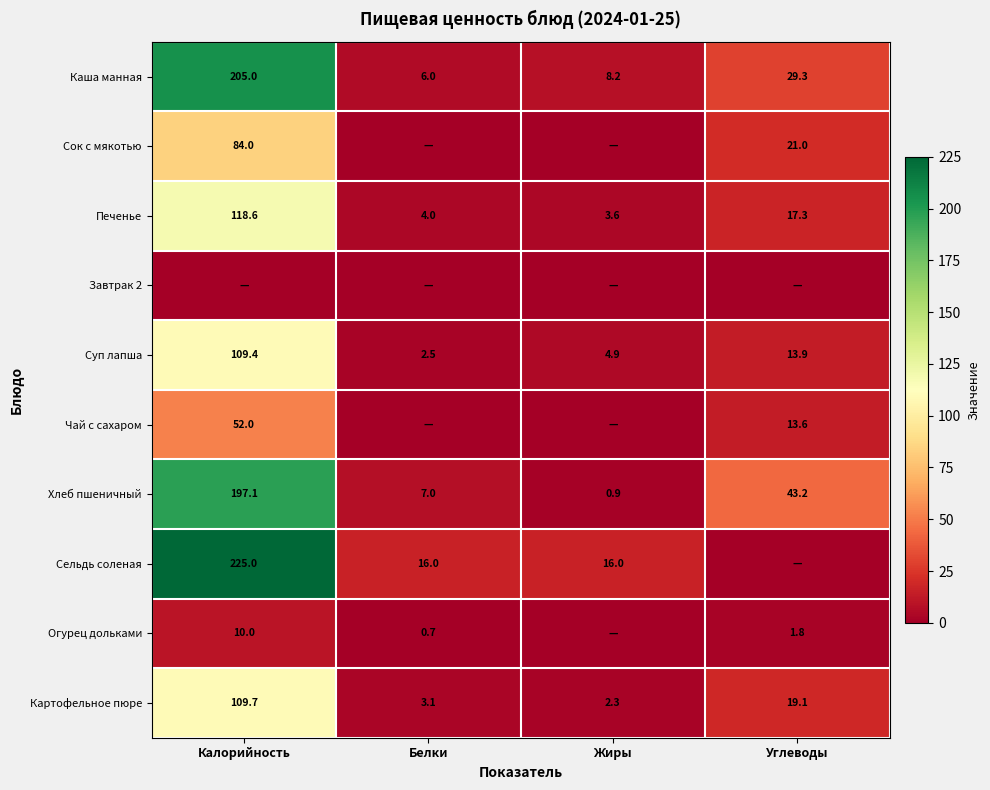

At which label is Суп лапша closest to 55?

Углеводы